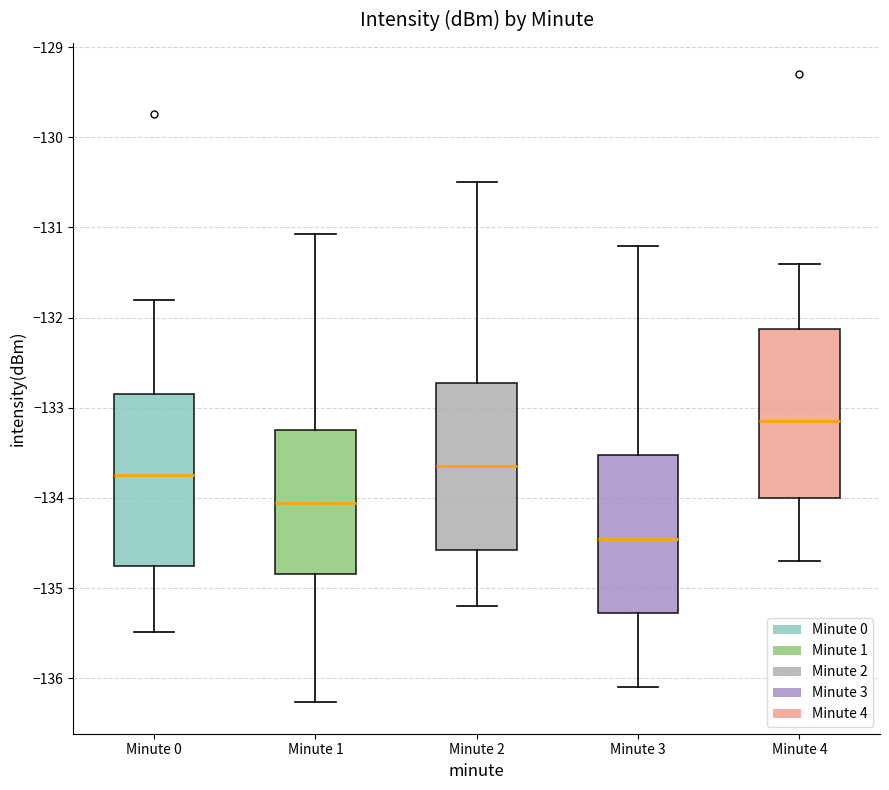

Reading left to right, transcribe this box plot: for each box, give where its median line is, the range the box spans, and where its two whiskers end, as read against the y-axis. The values are not printed on the chart, so give them approximately, as read against the axis.

Minute 0: median -133.7, box -134.8 to -132.9, whiskers -135.5 to -131.8
Minute 1: median -134.1, box -134.8 to -133.2, whiskers -136.3 to -131.1
Minute 2: median -133.6, box -134.6 to -132.7, whiskers -135.2 to -130.5
Minute 3: median -134.4, box -135.3 to -133.5, whiskers -136.1 to -131.2
Minute 4: median -133.1, box -134.0 to -132.1, whiskers -134.7 to -131.4